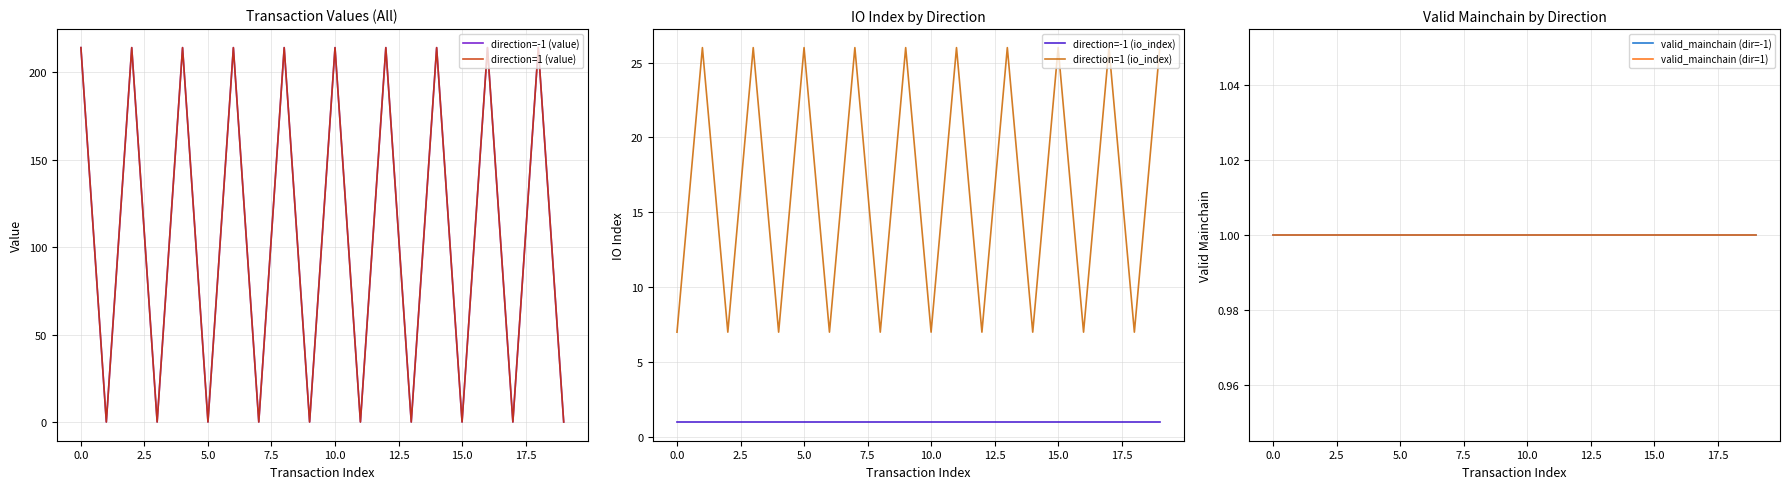

Reading left to right, what are all the values shown in this chart?

direction=-1 (value): 214.0	0.1	214.0	0.1	214.0	0.1	214.0	0.1	214.0	0.1	214.0	0.1	214.0	0.1	214.0	0.1	214.0	0.1	214.0	0.1
direction=1 (value): 214.0	0.1	214.0	0.1	214.0	0.1	214.0	0.1	214.0	0.1	214.0	0.1	214.0	0.1	214.0	0.1	214.0	0.1	214.0	0.1
direction=-1 (io_index): 1.0	1.0	1.0	1.0	1.0	1.0	1.0	1.0	1.0	1.0	1.0	1.0	1.0	1.0	1.0	1.0	1.0	1.0	1.0	1.0
direction=1 (io_index): 7.0	26.0	7.0	26.0	7.0	26.0	7.0	26.0	7.0	26.0	7.0	26.0	7.0	26.0	7.0	26.0	7.0	26.0	7.0	26.0
valid_mainchain (dir=-1): 1.0	1.0	1.0	1.0	1.0	1.0	1.0	1.0	1.0	1.0	1.0	1.0	1.0	1.0	1.0	1.0	1.0	1.0	1.0	1.0
valid_mainchain (dir=1): 1.0	1.0	1.0	1.0	1.0	1.0	1.0	1.0	1.0	1.0	1.0	1.0	1.0	1.0	1.0	1.0	1.0	1.0	1.0	1.0